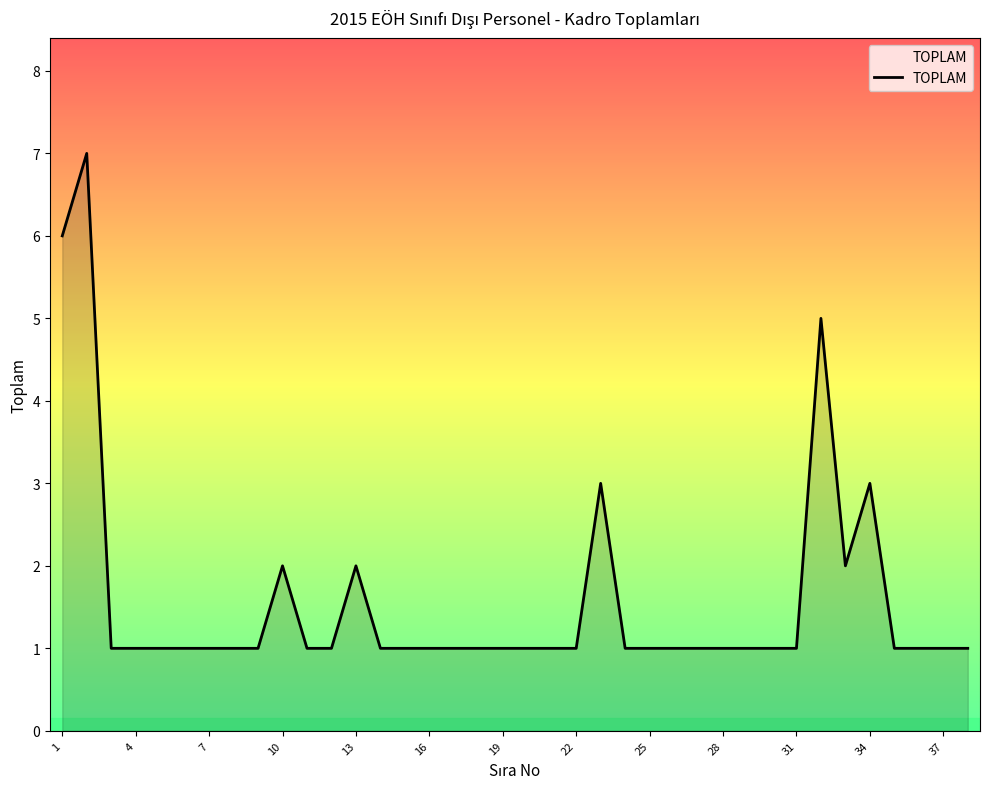

What is the maximum value shown in the chart?

7